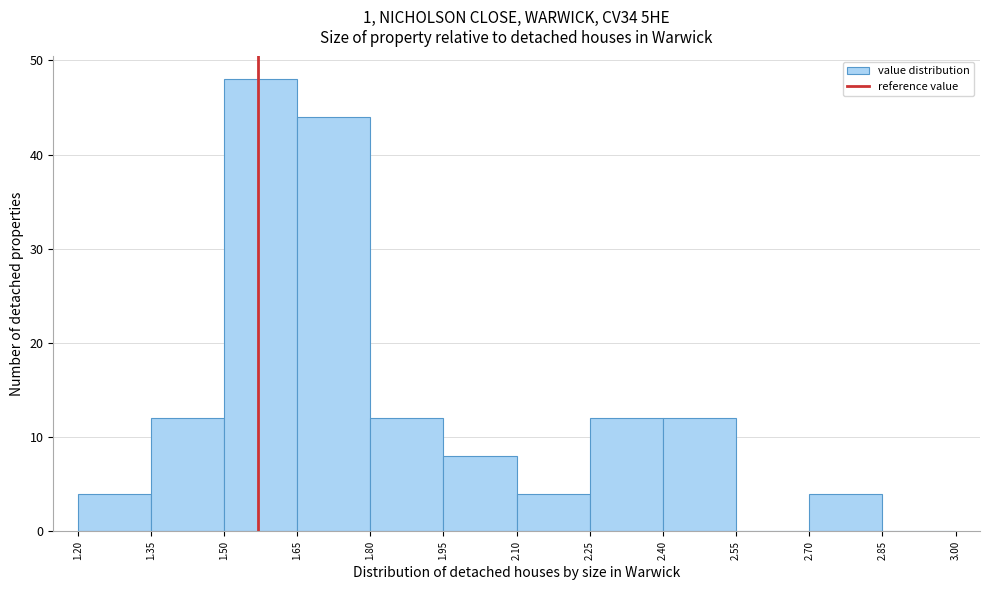

Reading left to right, transcribe this chart: for each bar, give the range it covers on the x-axis and its height. The values are not printed on the chart, so give them approximately, as read against the axis.

1.20 to 1.35: 4
1.35 to 1.50: 12
1.50 to 1.65: 48
1.65 to 1.80: 44
1.80 to 1.95: 12
1.95 to 2.10: 8
2.10 to 2.25: 4
2.25 to 2.40: 12
2.40 to 2.55: 12
2.55 to 2.70: 0
2.70 to 2.85: 4
2.85 to 3.00: 0